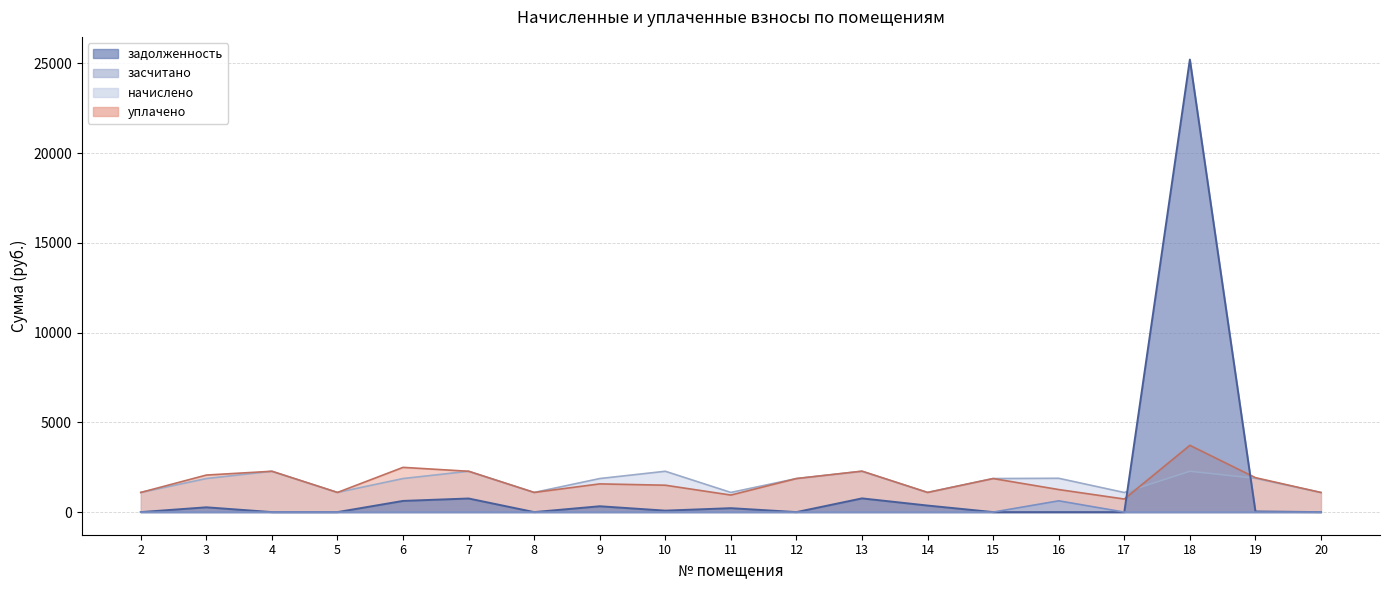

Reading left to right, extract all data points from this chart.

задолженность: 2=0.0	3=267.3	4=0.0	5=0.0	6=623.1	7=758.3	8=0.0	9=325.5	10=81.2	11=218.9	12=0.0	13=764.2	14=365.0	15=0.0	16=0.0	17=0.0	18=25219.7	19=34.8	20=0.0
засчитано: 2=0.0	3=0.0	4=0.0	5=0.0	6=0.0	7=0.0	8=0.0	9=0.0	10=0.0	11=0.0	12=0.0	13=0.0	14=0.0	15=0.0	16=628.0	17=0.0	18=0.0	19=0.0	20=0.0
начислено: 2=1095.0	3=1869.3	4=2274.9	5=1095.0	6=1869.3	7=2274.9	8=1095.0	9=1869.3	10=2274.9	11=1095.0	12=1869.3	13=2274.9	14=1095.0	15=1869.3	16=1884.1	17=1091.3	18=2274.9	19=1884.1	20=1091.3
уплачено: 2=1095.0	3=2063.8	4=2274.9	5=1095.0	6=2492.4	7=2274.9	8=1095.0	9=1571.7	10=1498.1	11=948.9	12=1869.3	13=2280.8	14=1095.0	15=1869.3	16=1256.0	17=727.6	18=3720.9	19=1918.9	20=1091.3